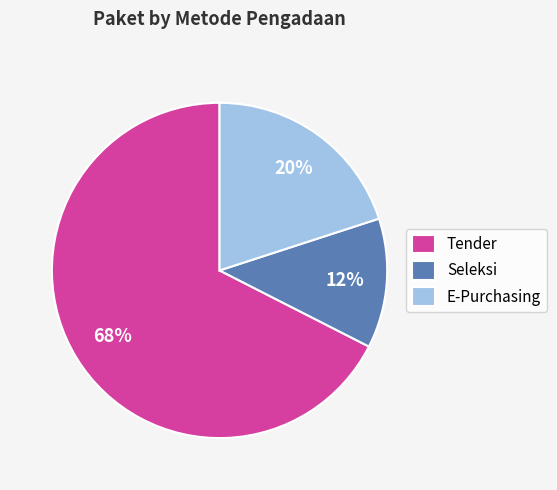

Does any single category account for the majority?

Yes